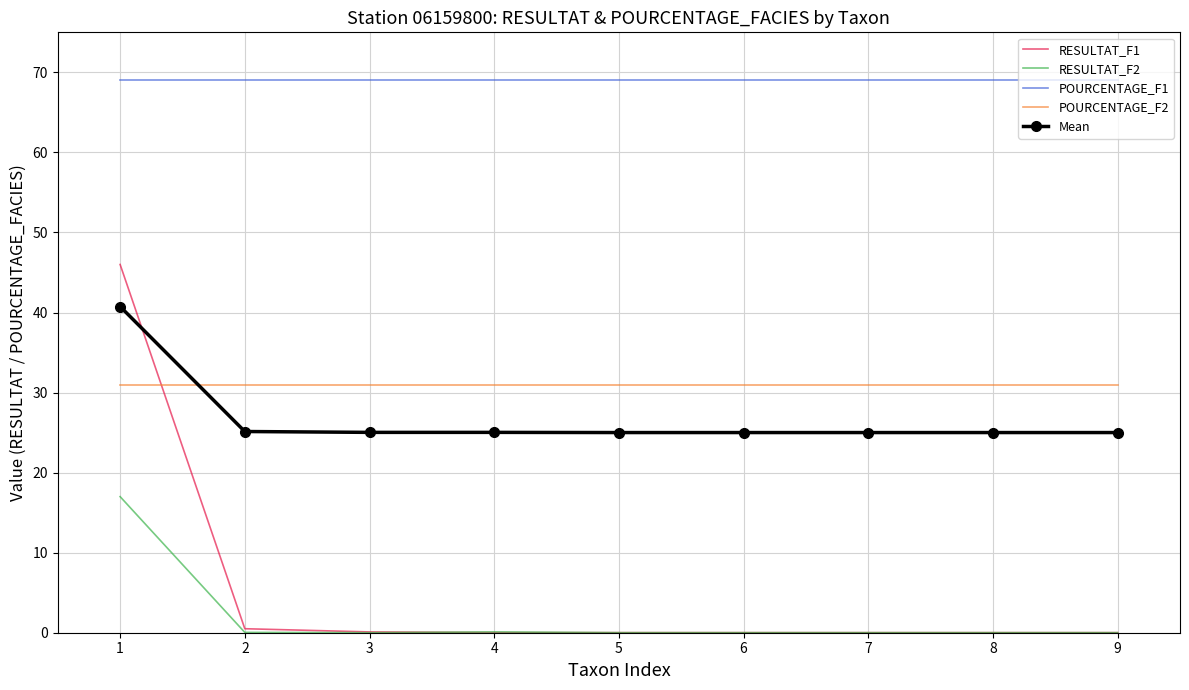

Is it true that RESULTAT_F1 equals 0.5 at 2?

True